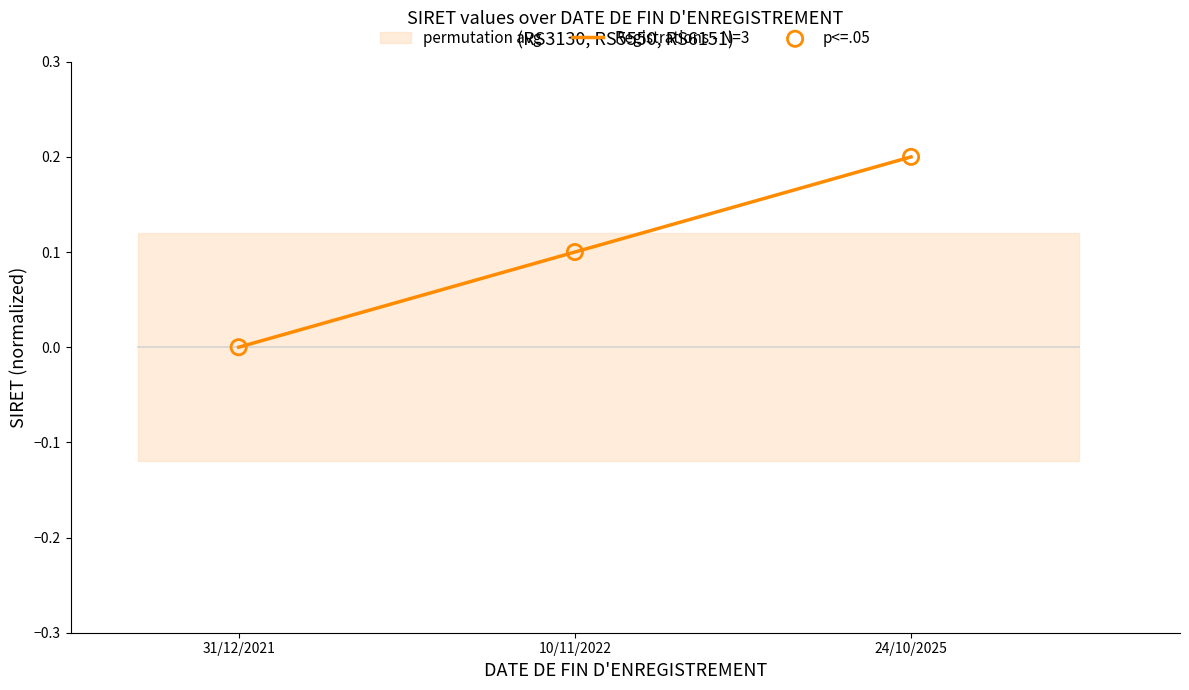

At which category is the sum across all series the highest?

24/10/2025